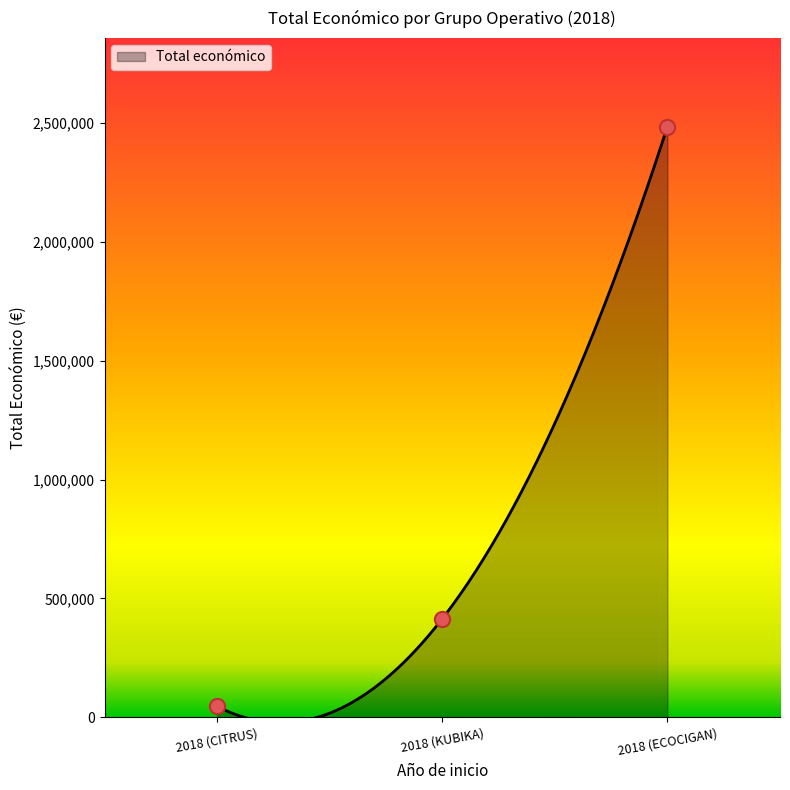

What is the change in value from 2018 (KUBIKA) to 2018 (ECOCIGAN)?

+2068926